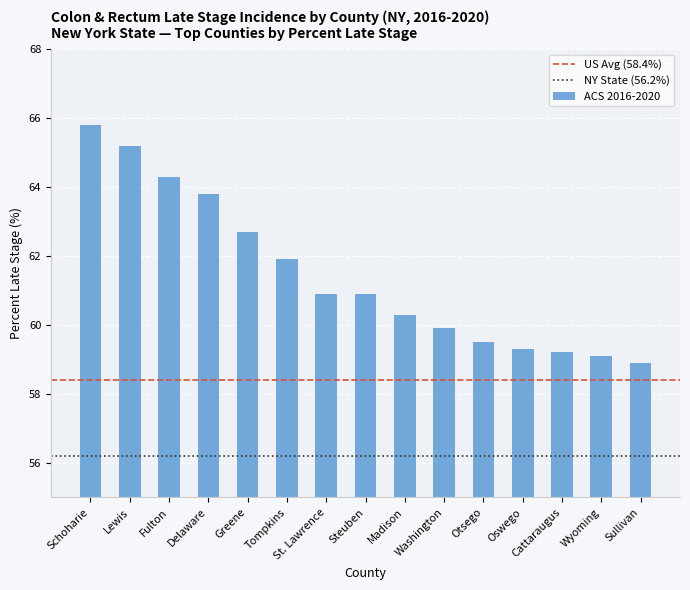

What is the greatest value displayed?

65.8